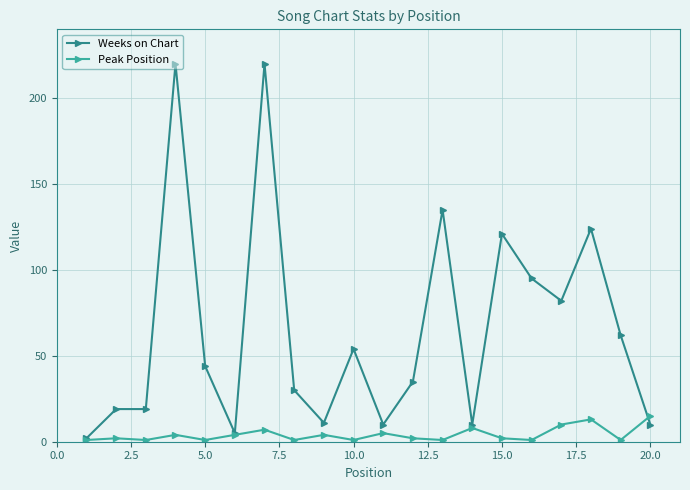

Which series has the largest total across all categories?

Weeks on Chart